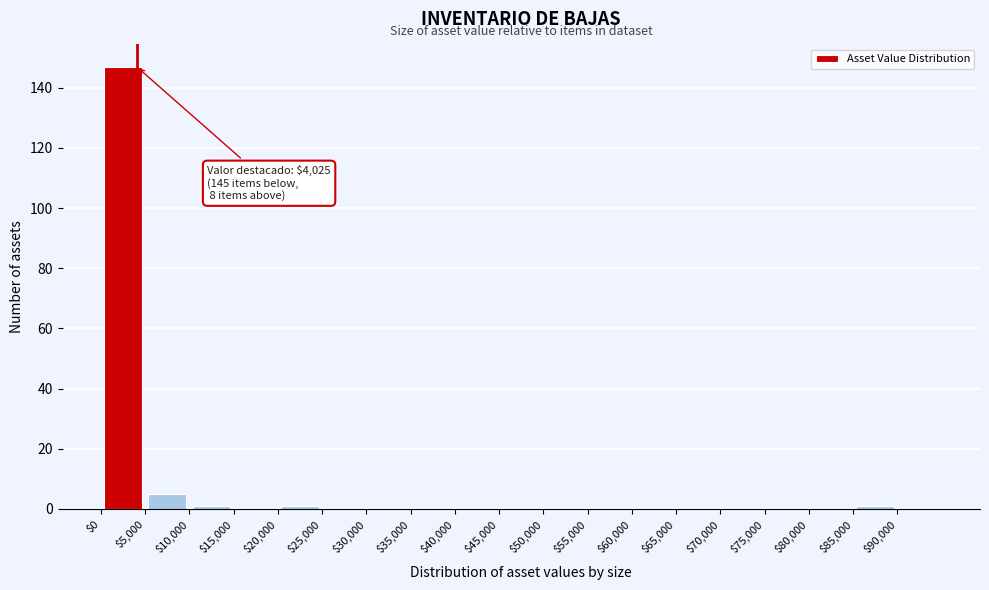

Which range on the x-axis has the tallest bar?

0 to 5000